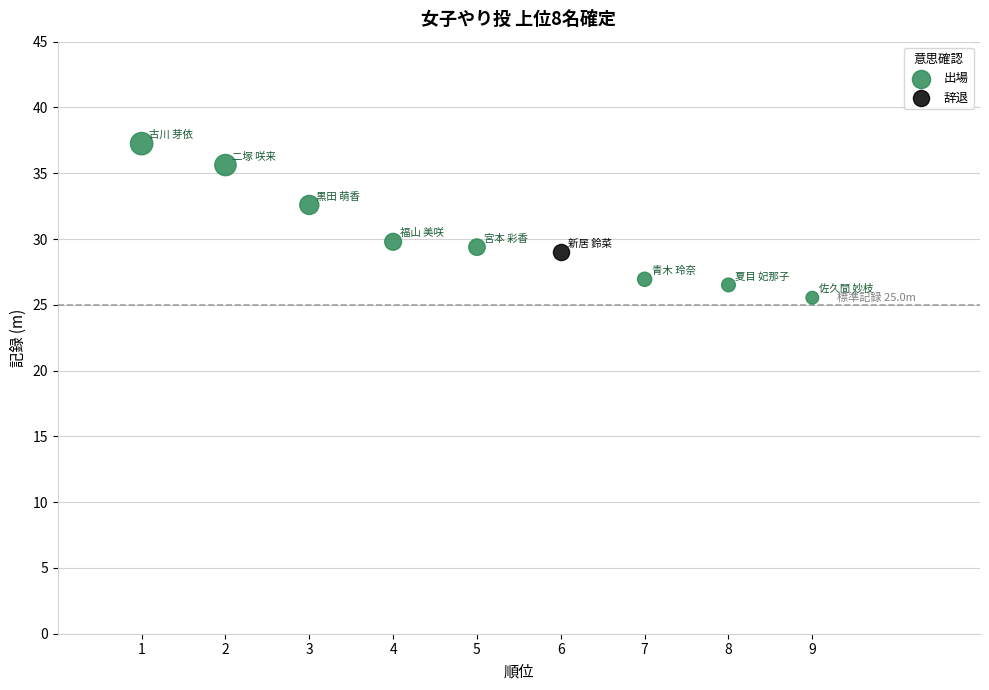

What are all the series names shown in the legend?

出場, 辞退